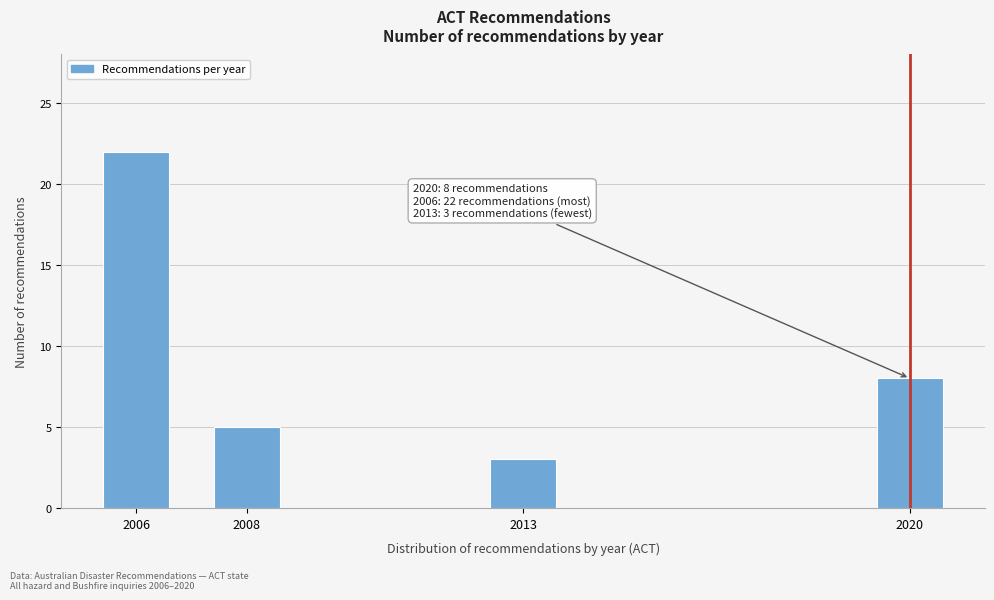

Reading left to right, extract all data points from this chart.

2006=22	2008=5	2013=3	2020=8